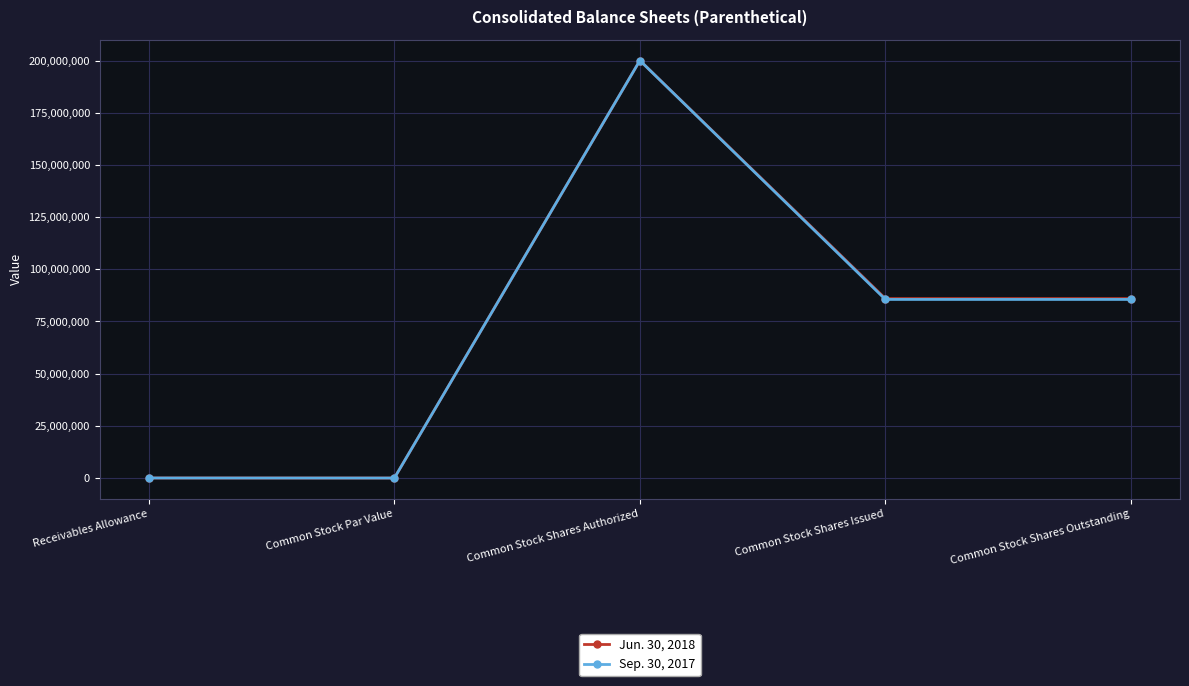

What is the lowest value of the Jun. 30, 2018 series?

1